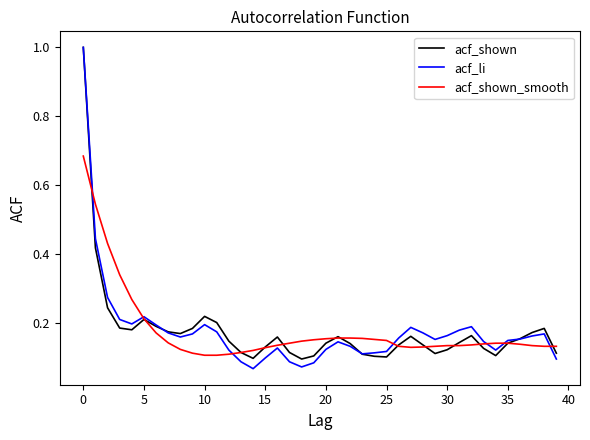

List the series in order of their overall mean, highest first.

acf_shown_smooth, acf_li, acf_shown